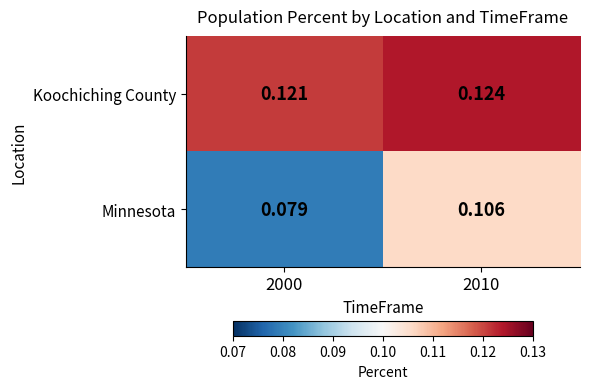

Rank the series by their average value, from lowest to highest.

Minnesota, Koochiching County